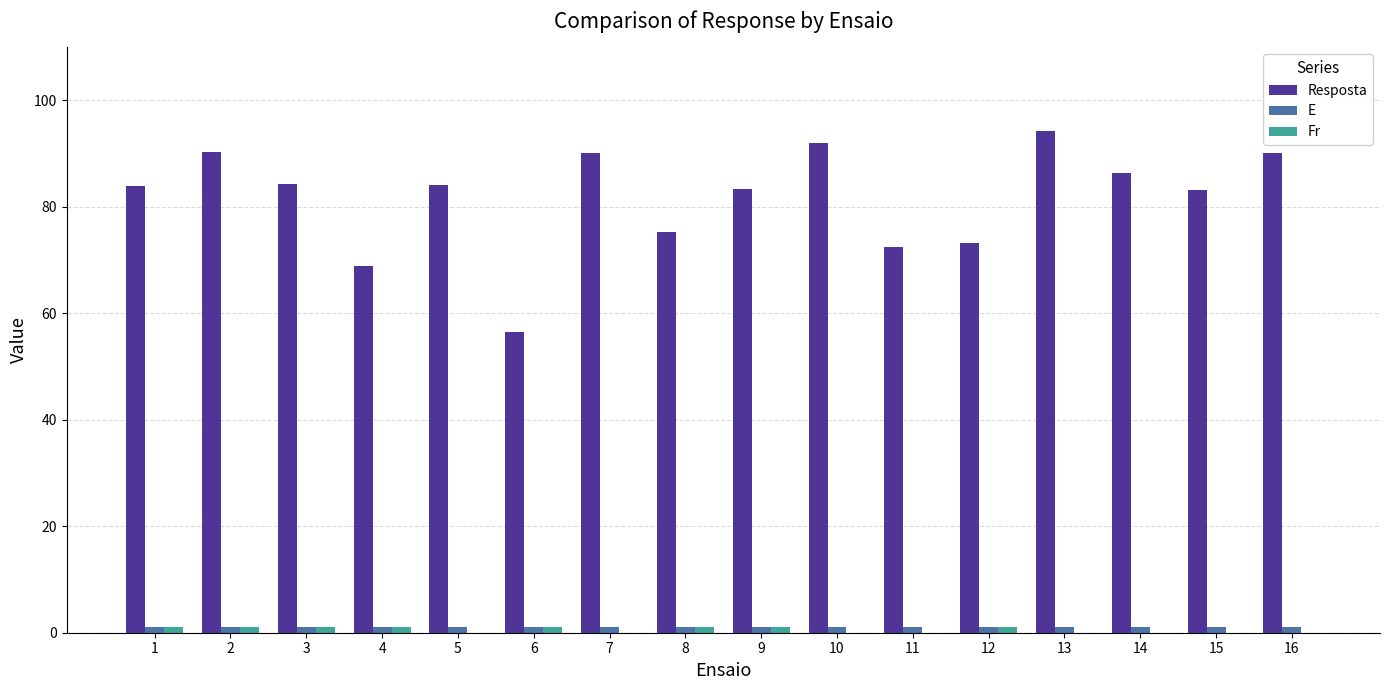

What is the minimum value shown in the chart?

-1.0